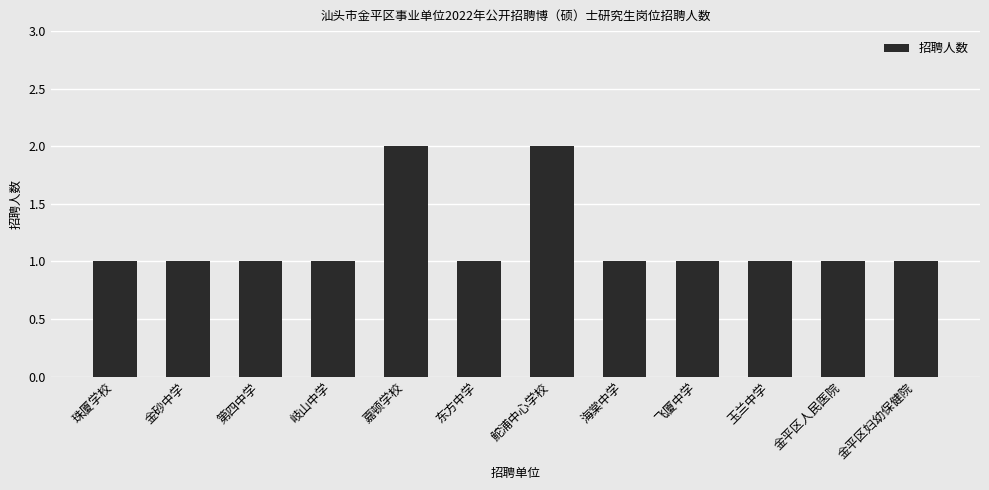

Approximately how many times larger is the value at 鮀浦中心学校 compared to 金砂中学?

2.0